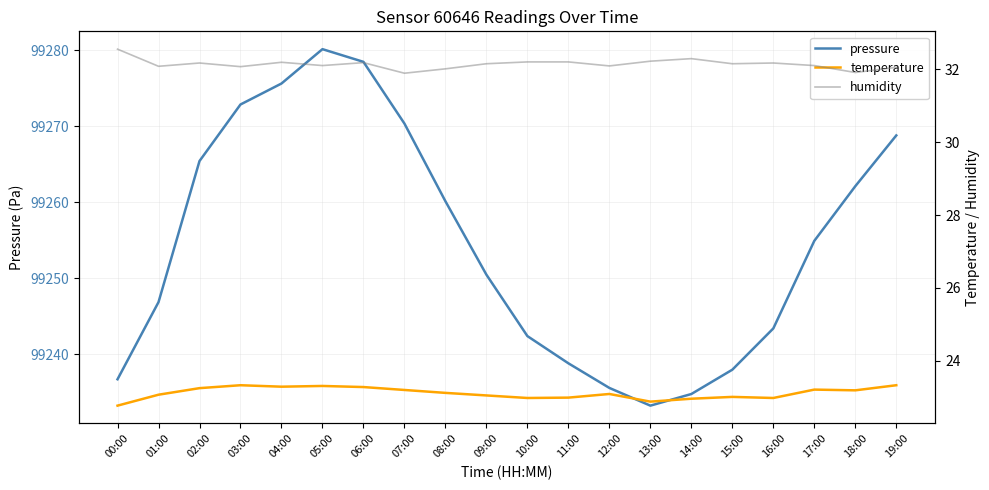

True or false: temperature and pressure cross at least once.

False